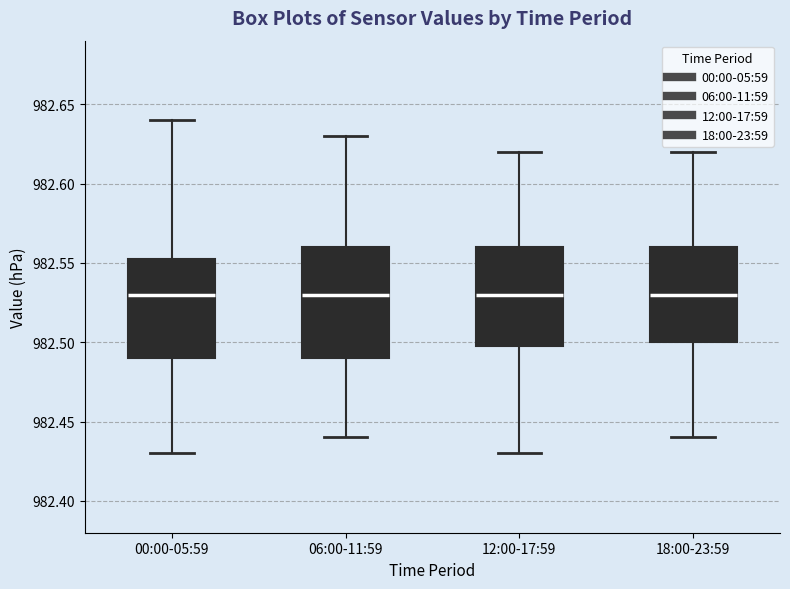

Reading left to right, read every box against the y-axis: the position of its median line, the range the box covers, and the ends of its whiskers. The values are not printed on the chart, so give them approximately, as read against the axis.

00:00-05:59: median 982.530, box 982.490 to 982.555, whiskers 982.430 to 982.640
06:00-11:59: median 982.530, box 982.490 to 982.560, whiskers 982.440 to 982.630
12:00-17:59: median 982.530, box 982.500 to 982.560, whiskers 982.430 to 982.620
18:00-23:59: median 982.530, box 982.500 to 982.560, whiskers 982.440 to 982.620